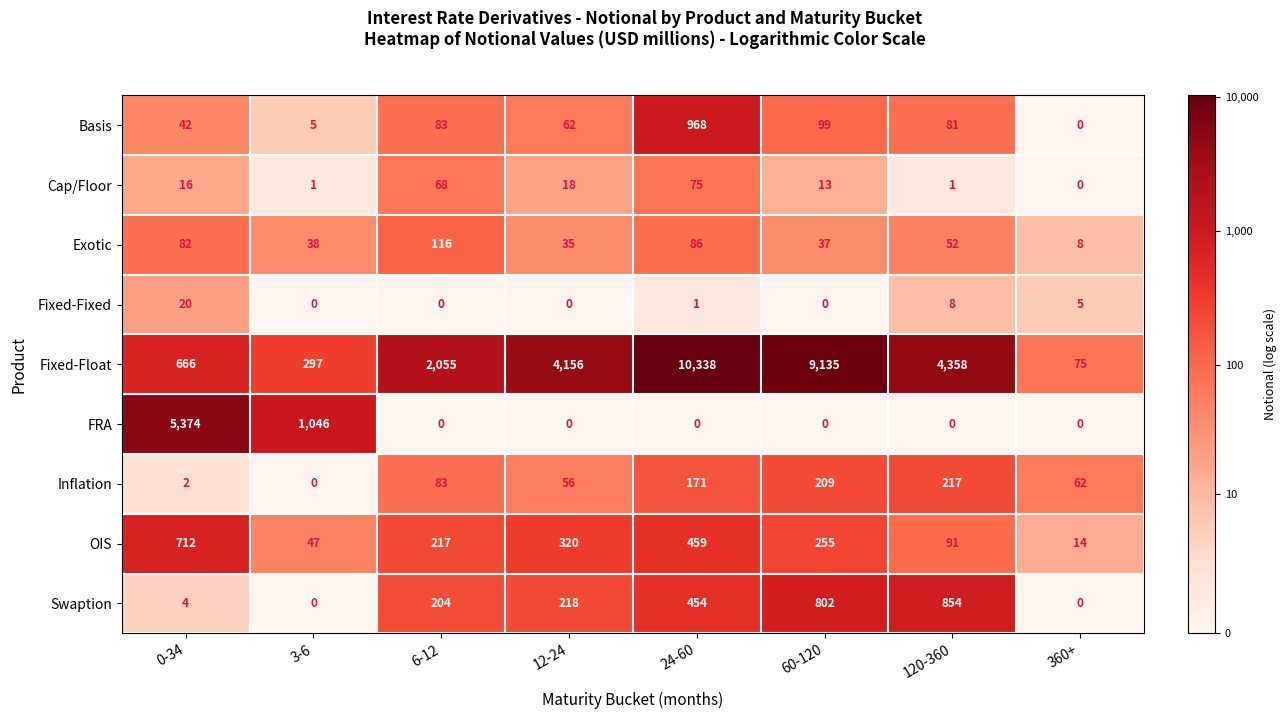

Which series has the widest spread of values?

Fixed-Float